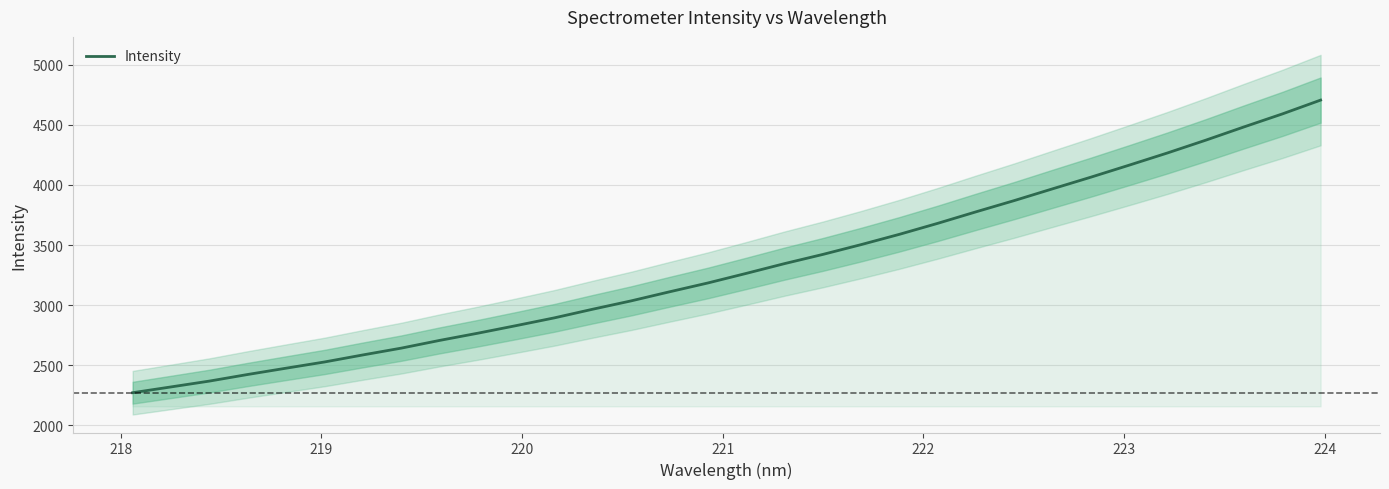

What is the lowest value of the Intensity series?

2270.4